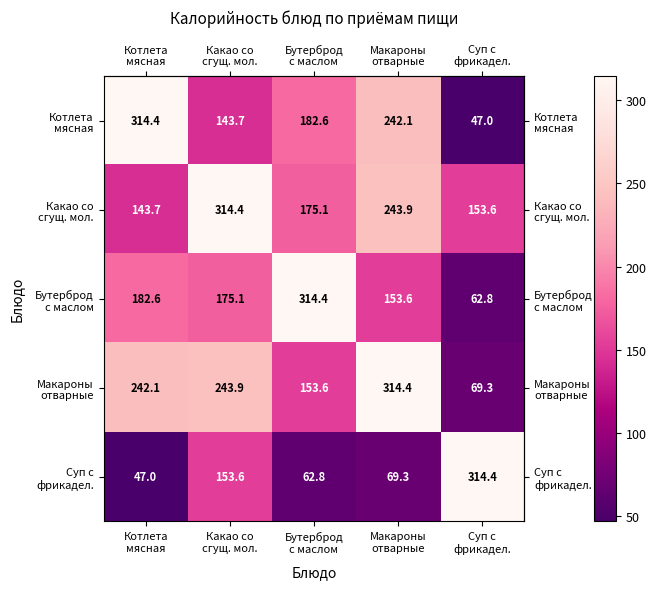

At how many categories does at least one series exceed 245?

5